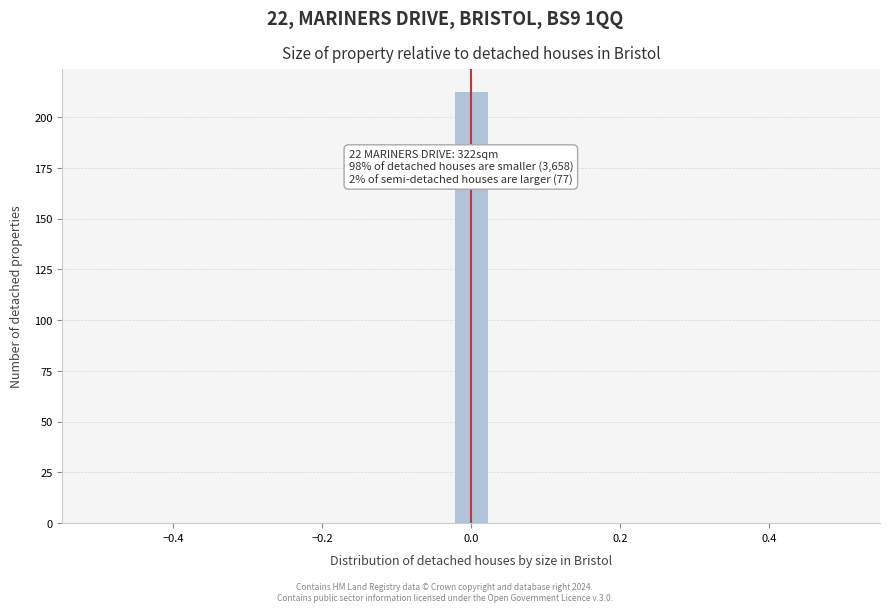

Around what value on the x-axis is the tallest bar? Give the approximate position of its centre, as read against the axis.

0.00